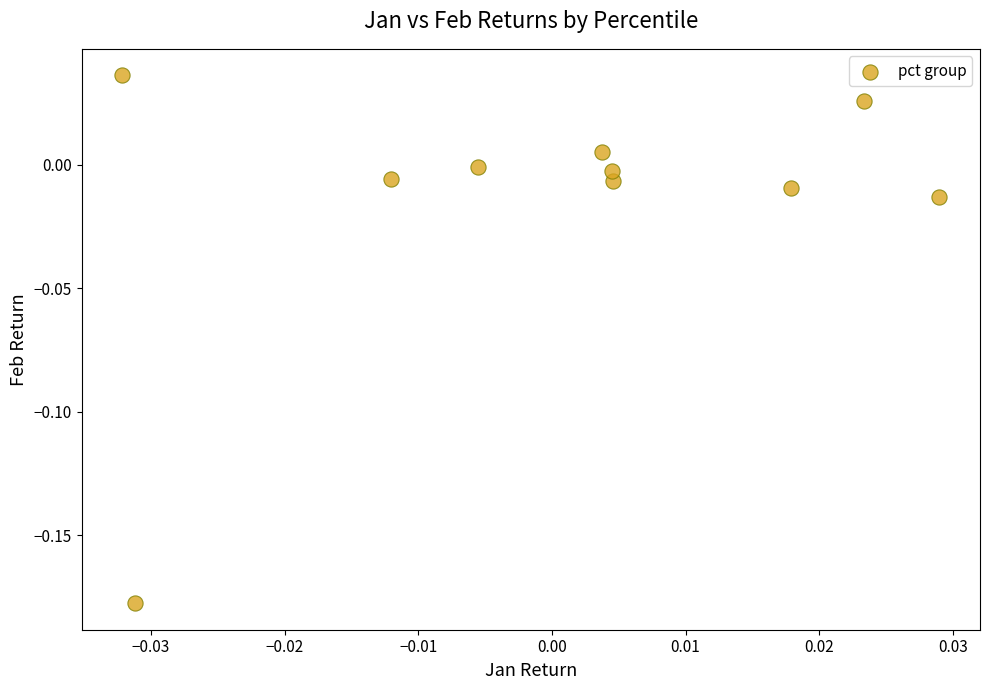

How many data points are displayed?

10